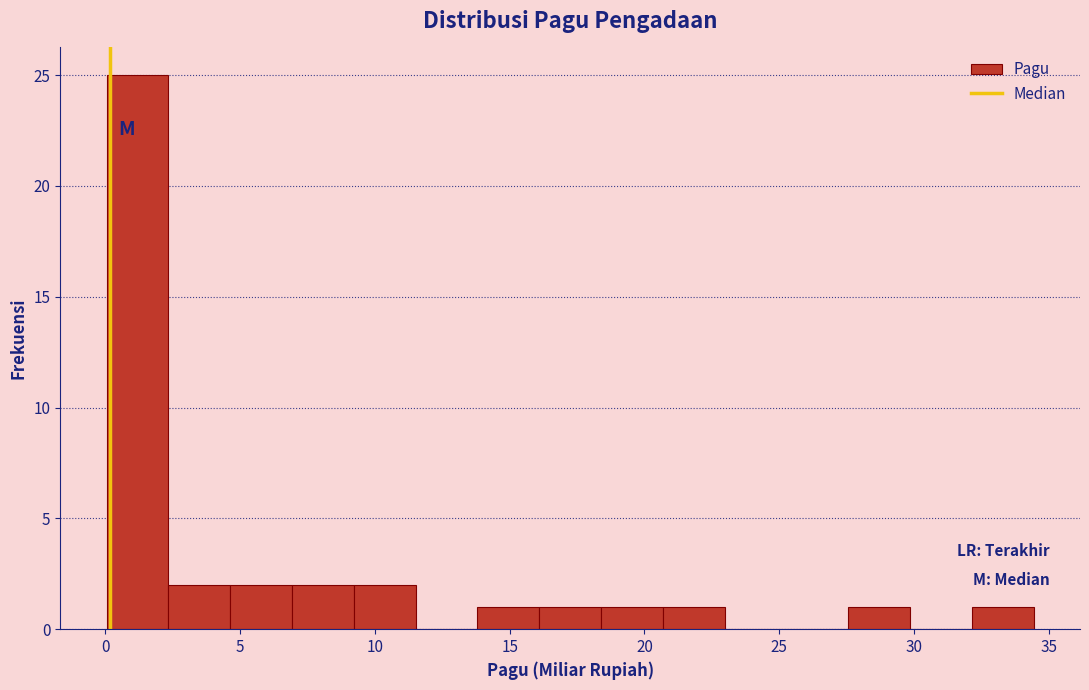

Reading left to right, transcribe this chart: for each bar, give the range it covers on the x-axis and its height. Neither the bar edges nor the heights are printed on the chart, so give them approximately, as read against the axes.

0.0 to 2.5: 25
2.5 to 4.5: 2
4.5 to 7.0: 2
7.0 to 9.0: 2
9.0 to 11.5: 2
11.5 to 14.0: 0
14.0 to 16.0: 1
16.0 to 18.5: 1
18.5 to 20.5: 1
20.5 to 23.0: 1
23.0 to 25.5: 0
25.5 to 27.5: 0
27.5 to 30.0: 1
30.0 to 32.0: 0
32.0 to 34.5: 1